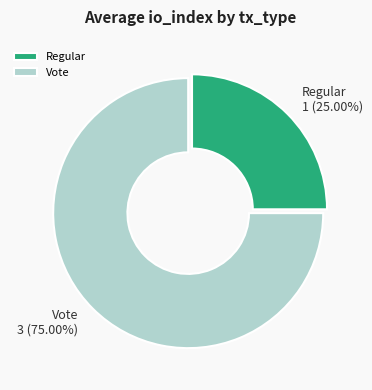

Is it true that Regular is 25% of the pie?

True